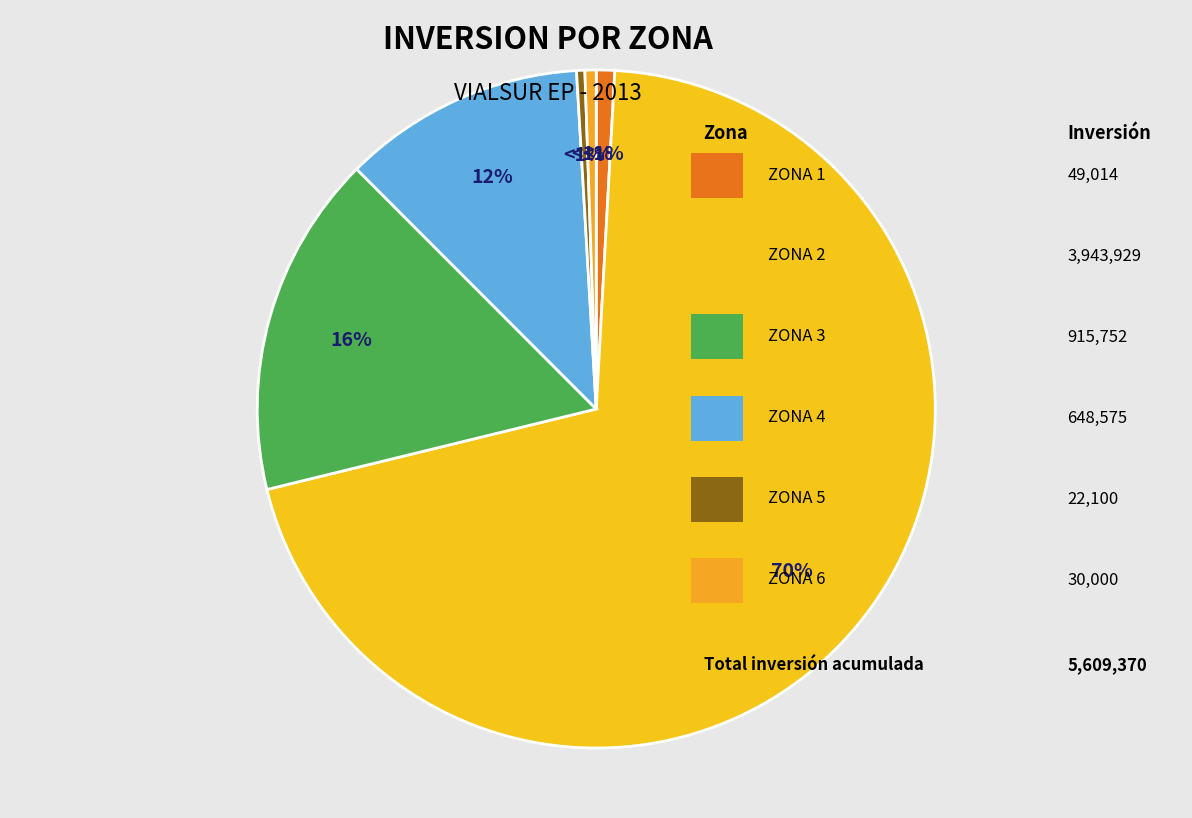

What is the smallest slice in the pie chart?

ZONA 5